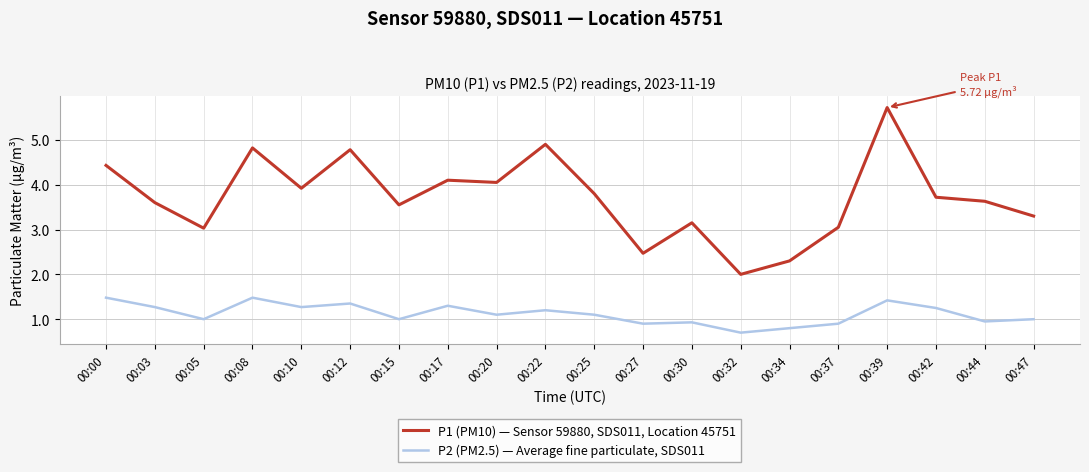

The value of P1 (PM10) — Sensor 59880, SDS011, Location 45751 at 00:25 is 6.5. True or false?

False